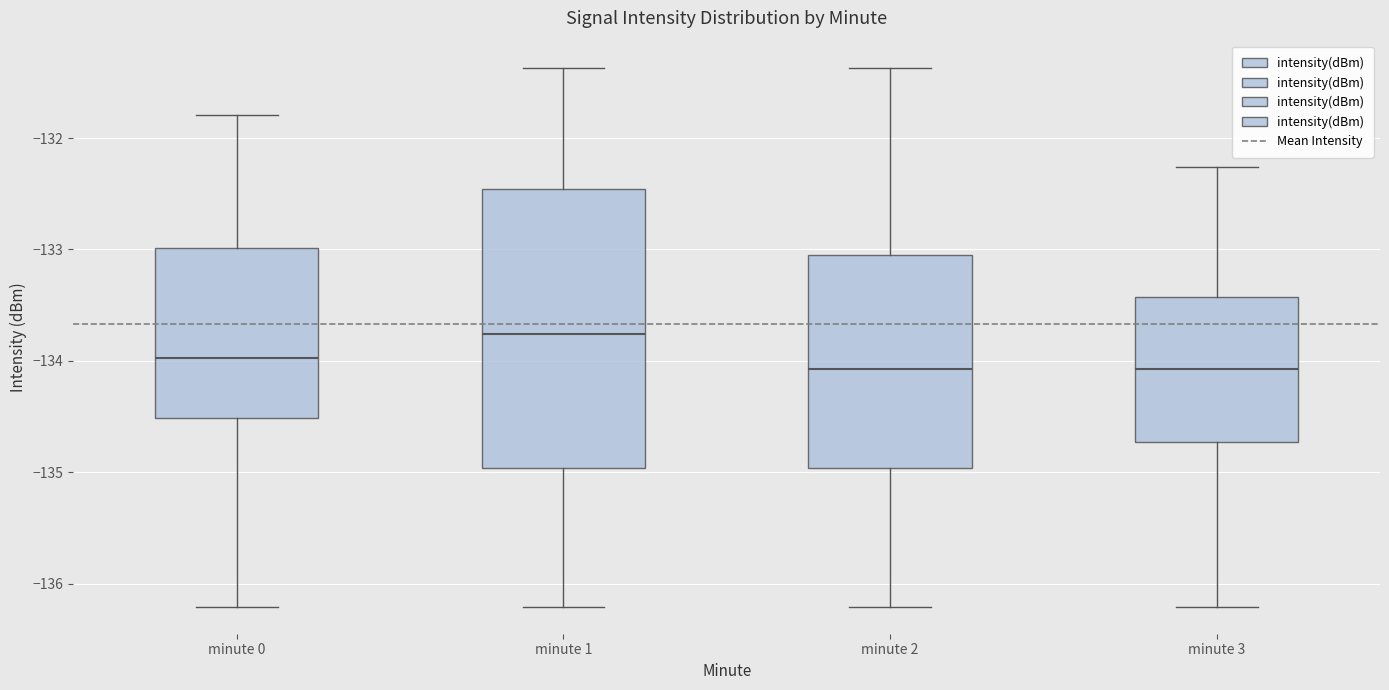

Comparing the boxes themselves (not the whiskers), which one is the tallest?

minute 1